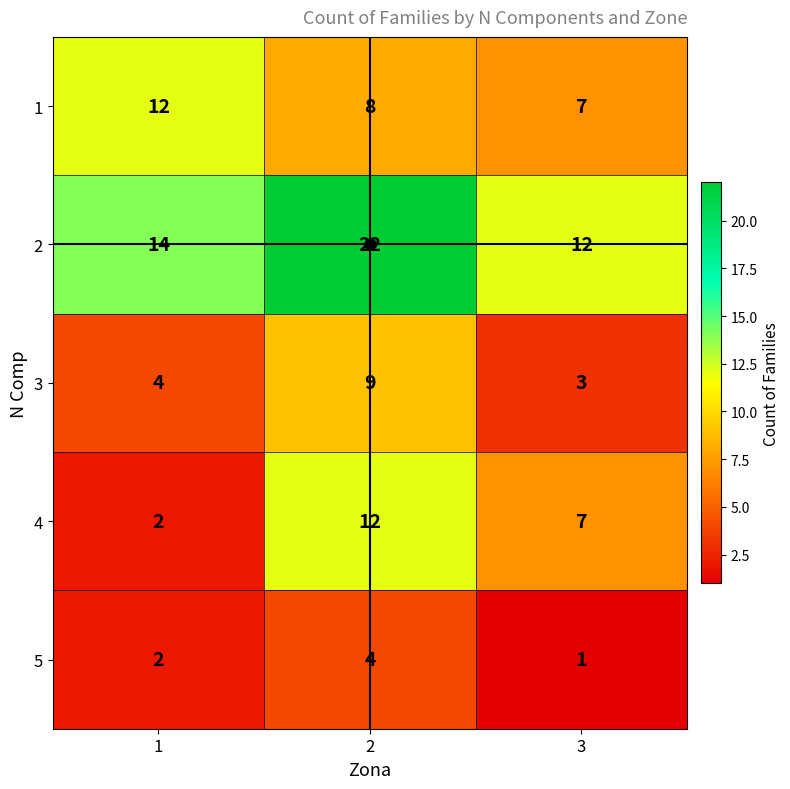

What is the highest value of the 2 series?

22